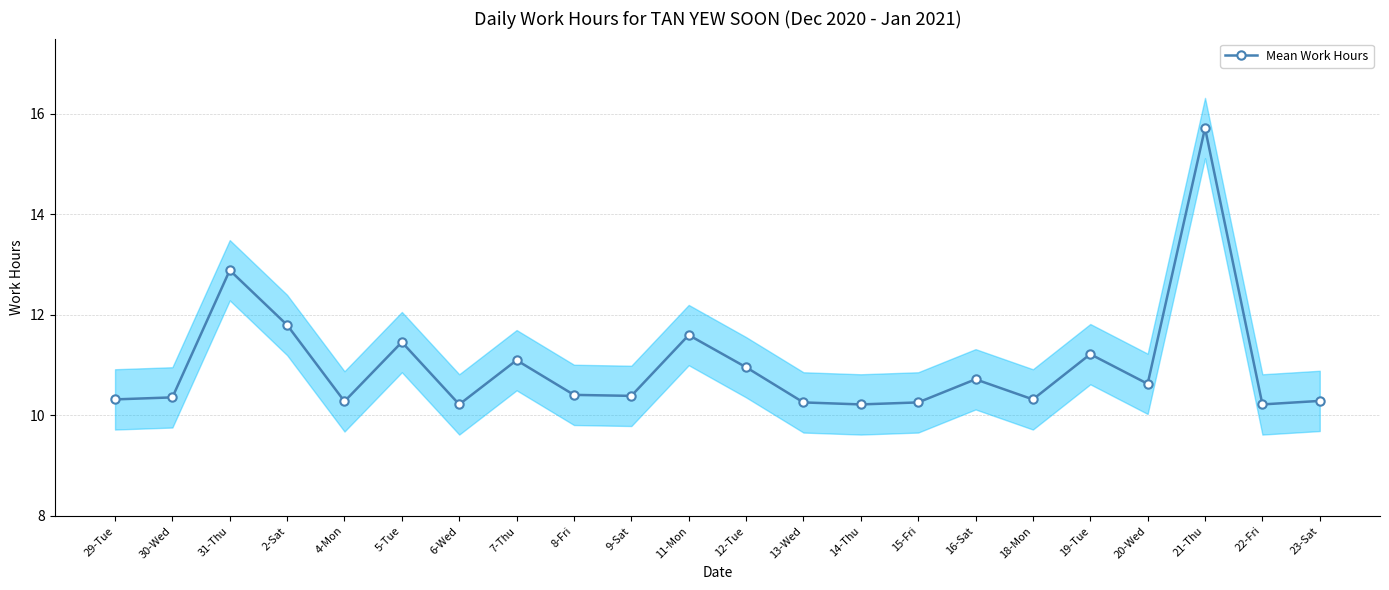

How many points are higher than both their immediate neighbors (excluding endpoints)?

7